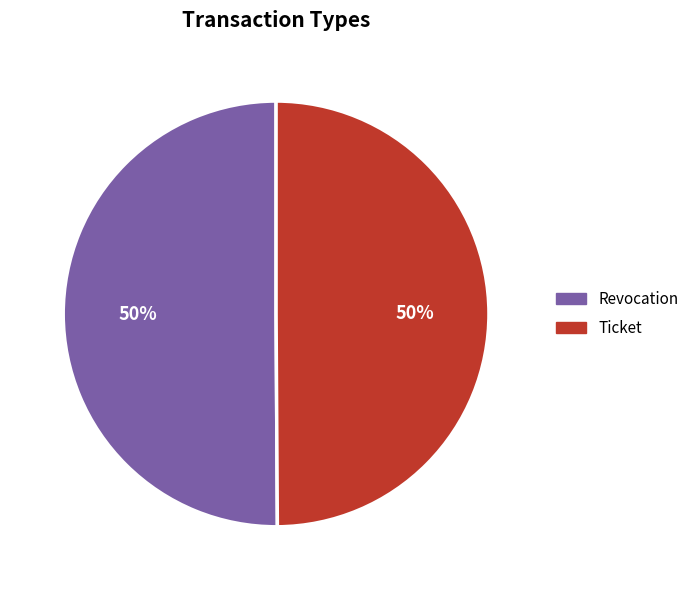

To the nearest percent, what percentage of the pie is Ticket?

50%